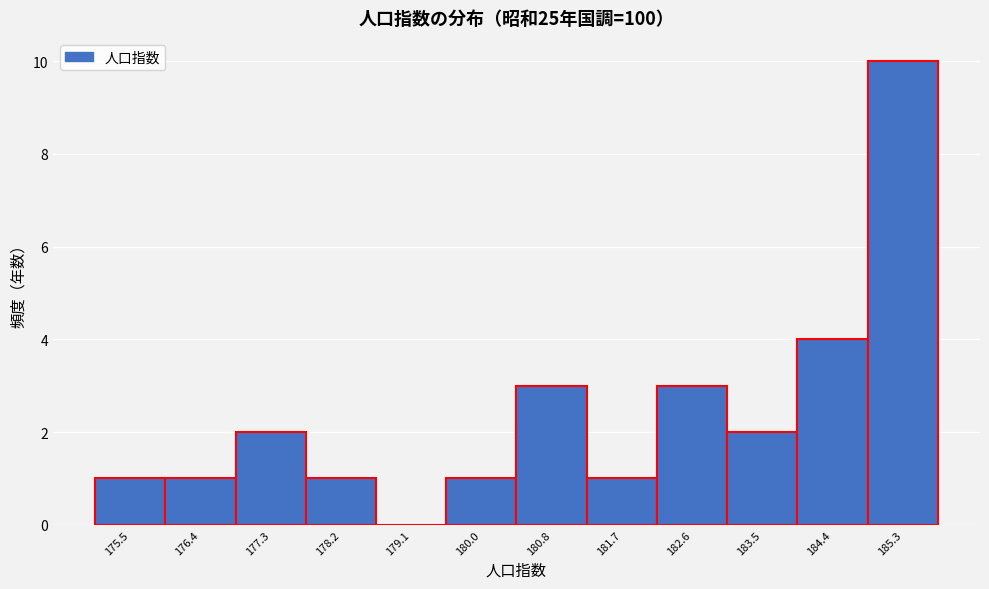

Reading left to right, extract all data points from this chart.

175.5=1	176.4=1	177.3=2	178.2=1	179.1=0	180.0=1	180.8=3	181.7=1	182.6=3	183.5=2	184.4=4	185.3=10